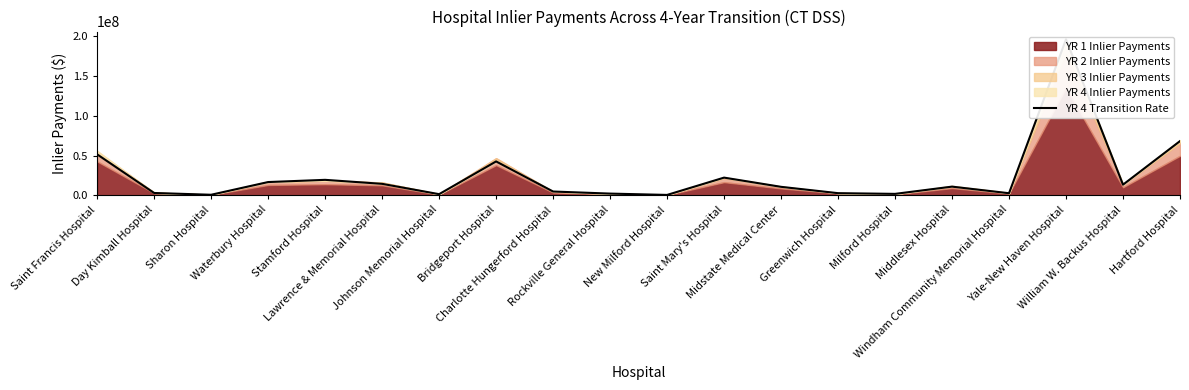

What is the average value?

24287469.8